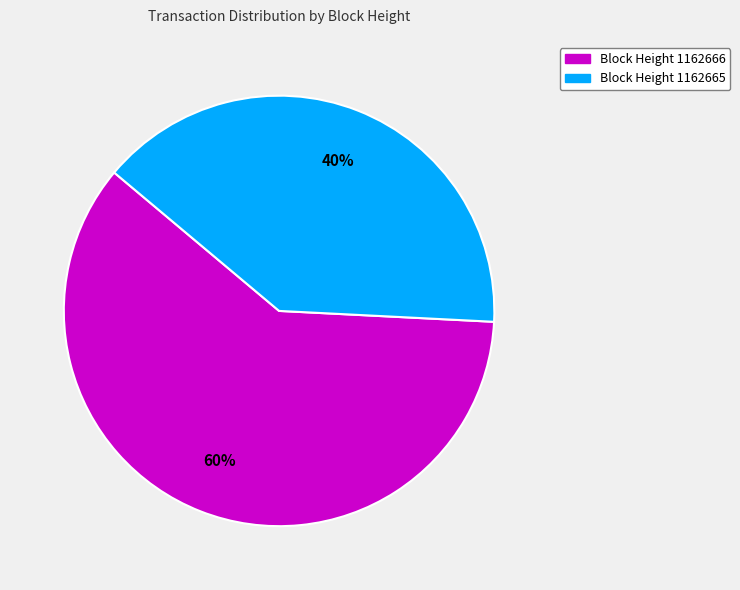

Is there any slice that represents more than half of the pie?

Yes